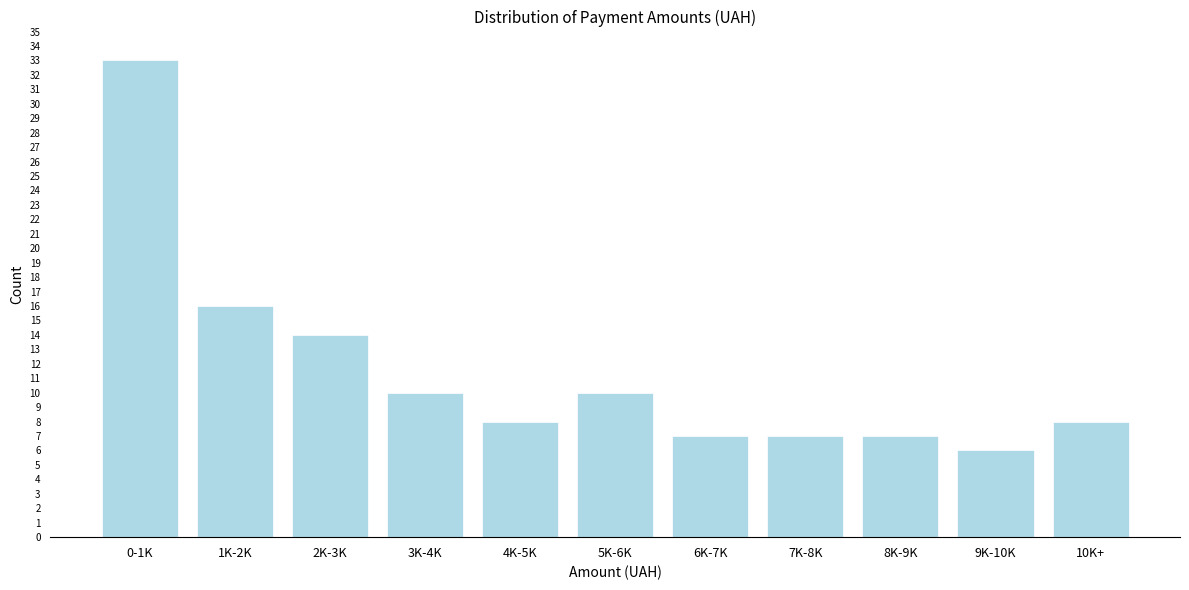

Reading left to right, transcribe all the data shown in this chart.

0-1K=33	1K-2K=16	2K-3K=14	3K-4K=10	4K-5K=8	5K-6K=10	6K-7K=7	7K-8K=7	8K-9K=7	9K-10K=6	10K+=8